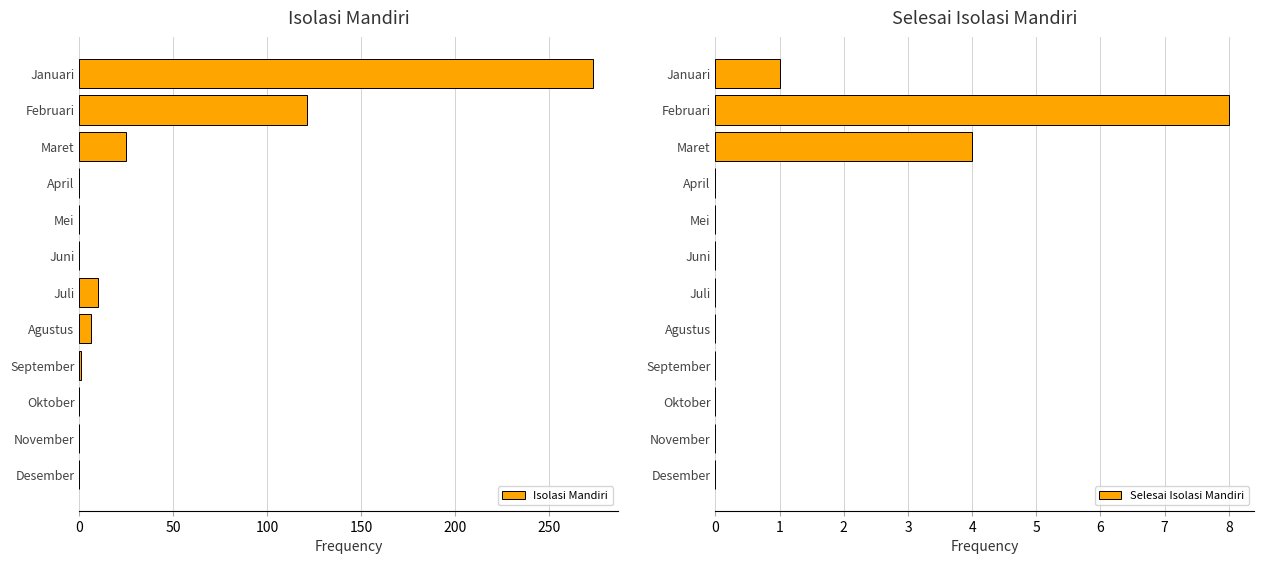

Does the chart contain any negative values?

No